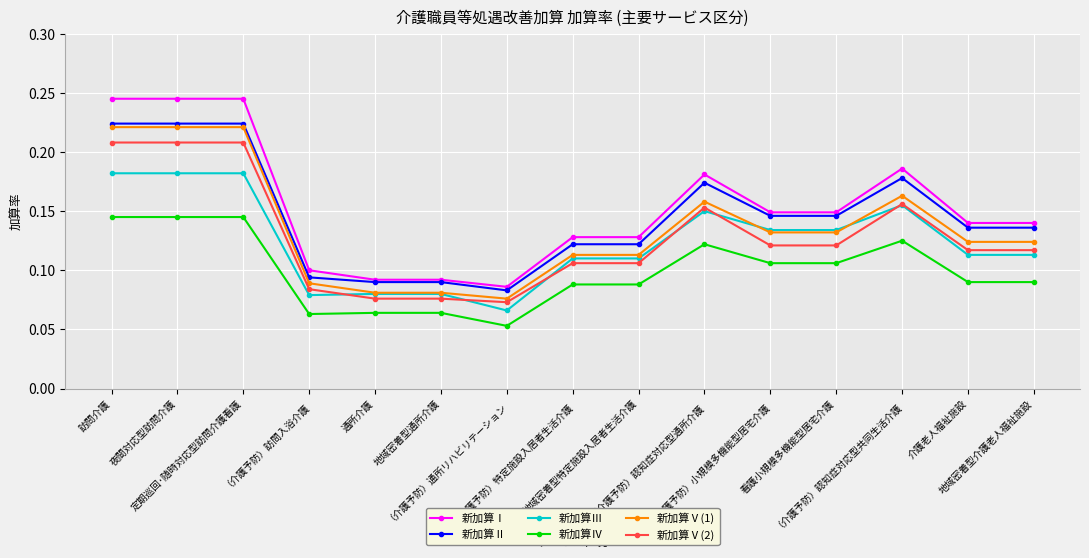

How many lines are shown in the chart?

6